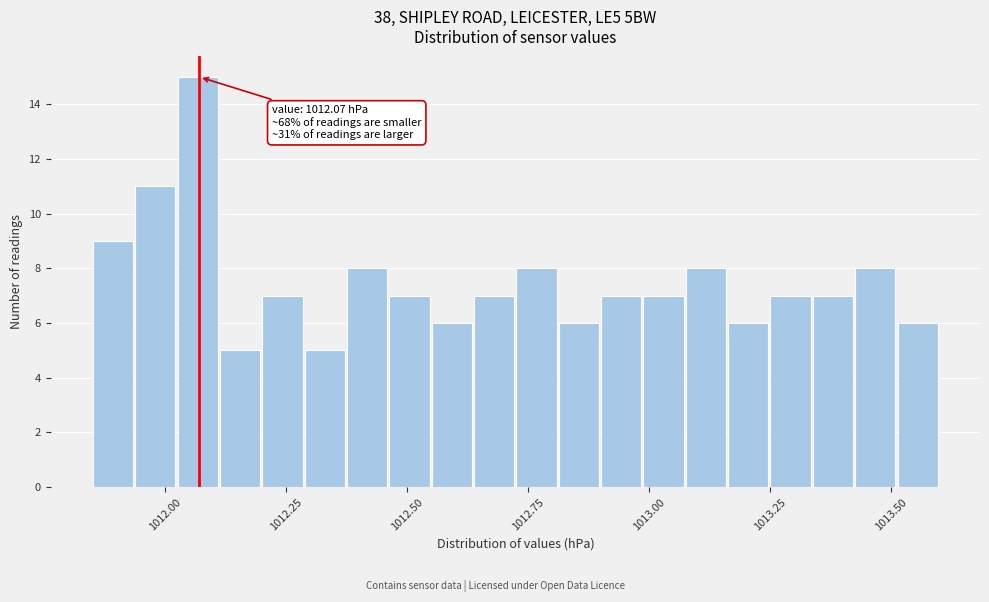

Read against the x-axis, roughly where is the centre of the tallest bar?

1012.05